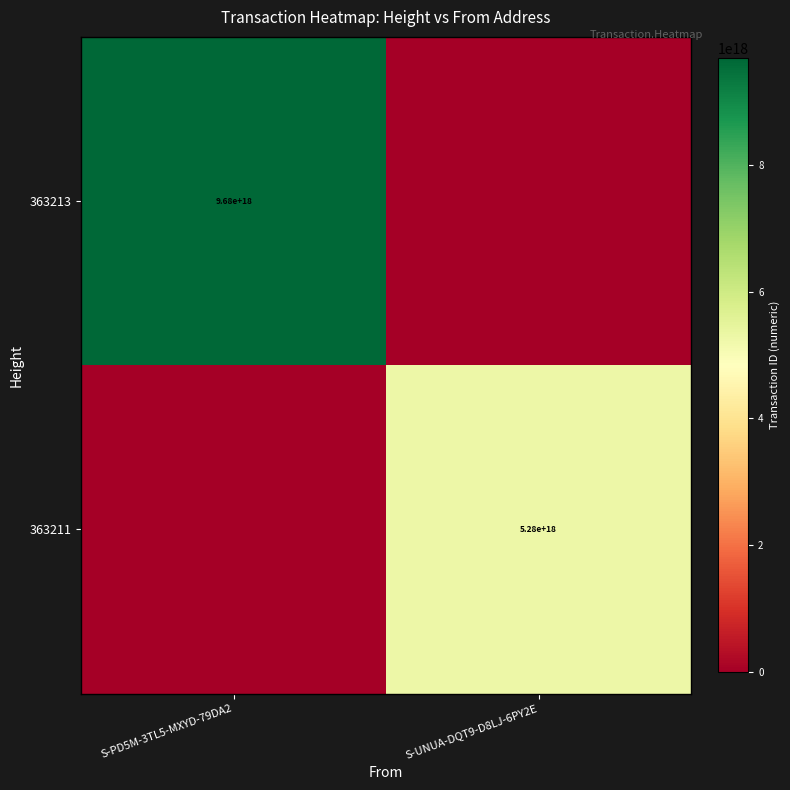

True or false: 363211 has a value of 5280000000000000000 at S-UNUA-DQT9-D8LJ-6PY2E.

True